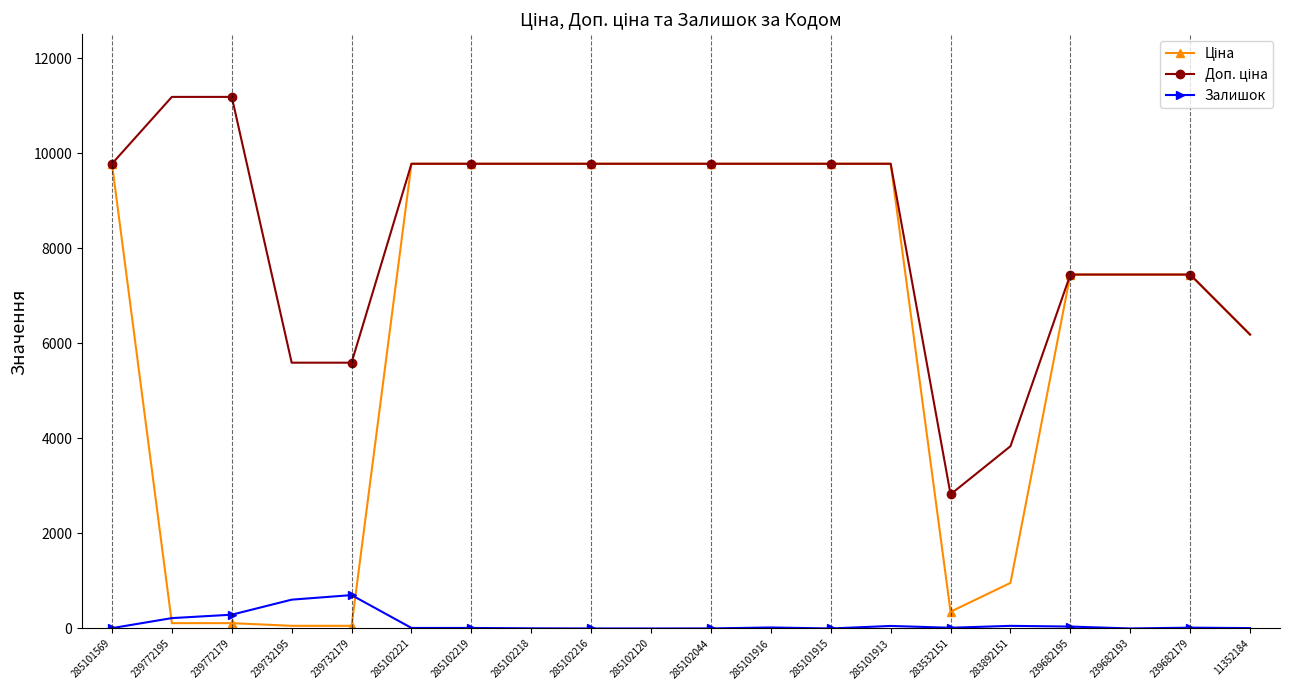

True or false: Залишок has more than 2 interior local peaks.

True